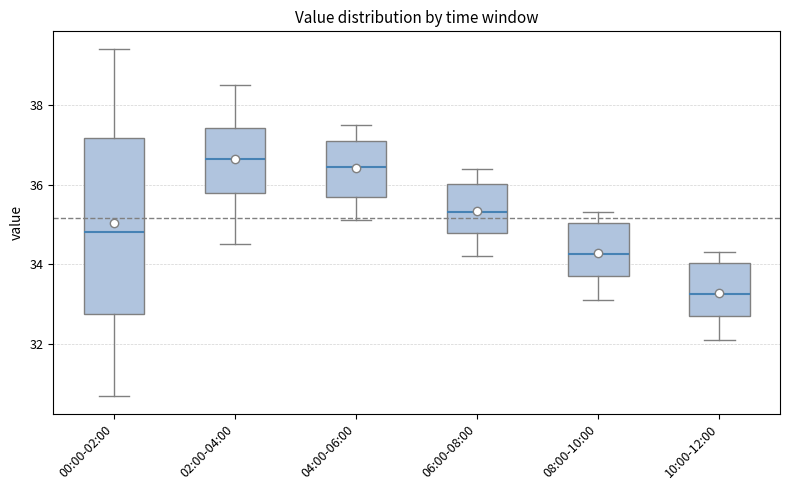

Reading left to right, transcribe this box plot: for each box, give where its median line is, the range the box spans, and where its two whiskers end, as read against the y-axis. The values are not printed on the chart, so give them approximately, as read against the axis.

00:00-02:00: median 34.8, box 32.8 to 37.2, whiskers 30.8 to 39.4
02:00-04:00: median 36.6, box 35.8 to 37.4, whiskers 34.6 to 38.6
04:00-06:00: median 36.4, box 35.8 to 37.2, whiskers 35.2 to 37.6
06:00-08:00: median 35.4, box 34.8 to 36.0, whiskers 34.2 to 36.4
08:00-10:00: median 34.2, box 33.8 to 35.0, whiskers 33.2 to 35.4
10:00-12:00: median 33.2, box 32.8 to 34.0, whiskers 32.2 to 34.4